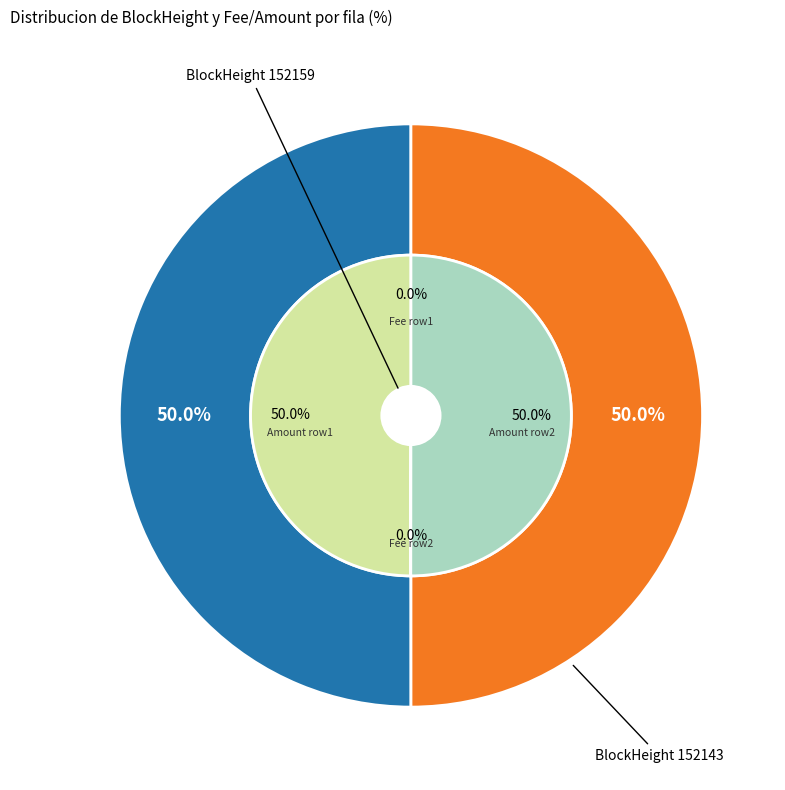

What is the largest slice in the pie chart?

152143